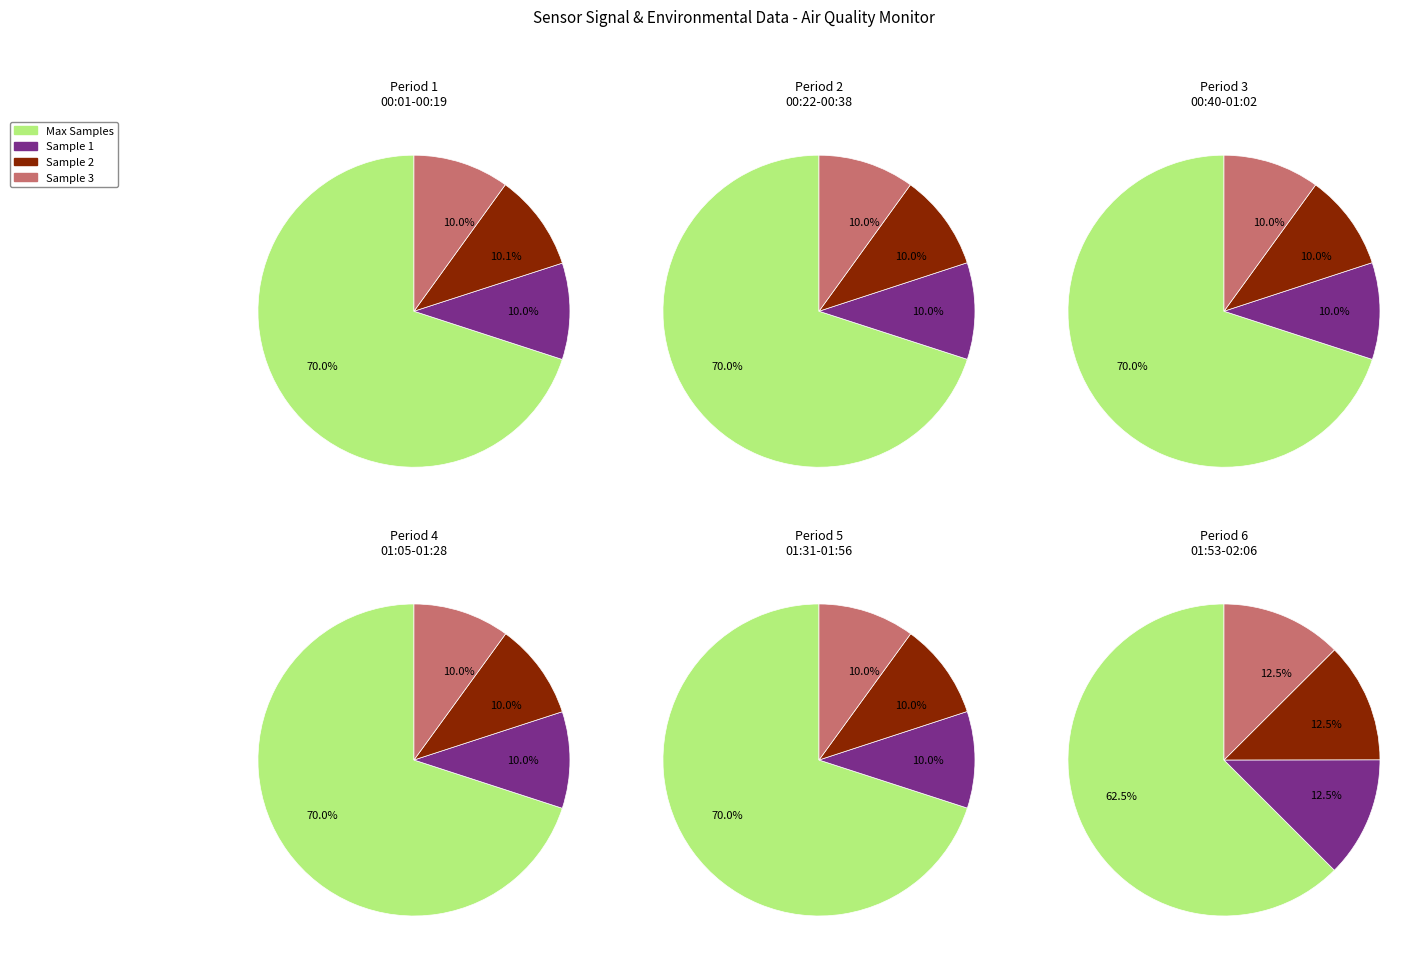

Is it true that 6 is 1% of the pie?

False